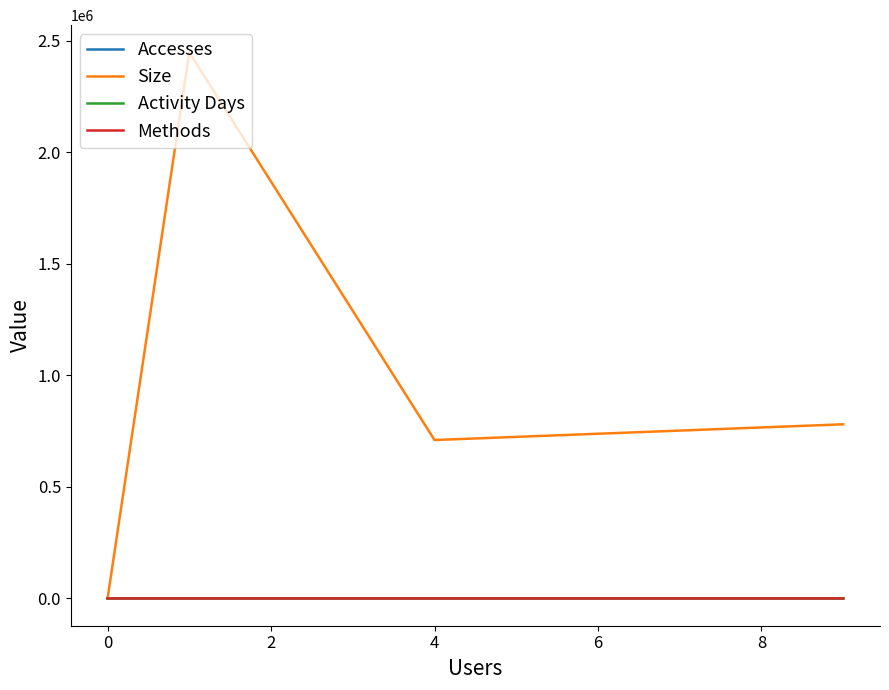

What is the difference between the maximum and minimum values in the Accesses series?

21